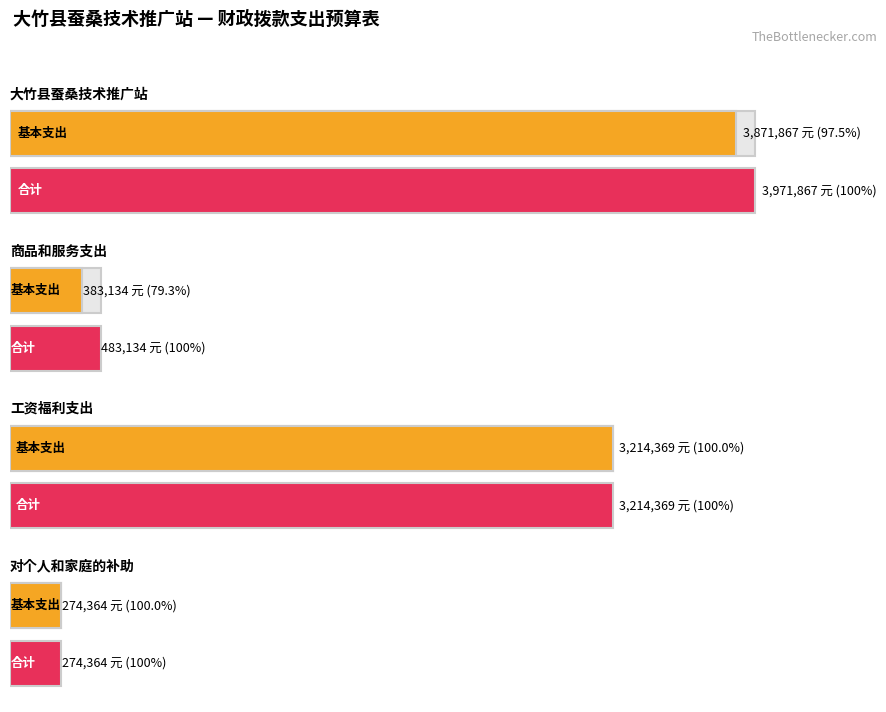

List the series in order of their overall mean, highest first.

合计, 基本支出